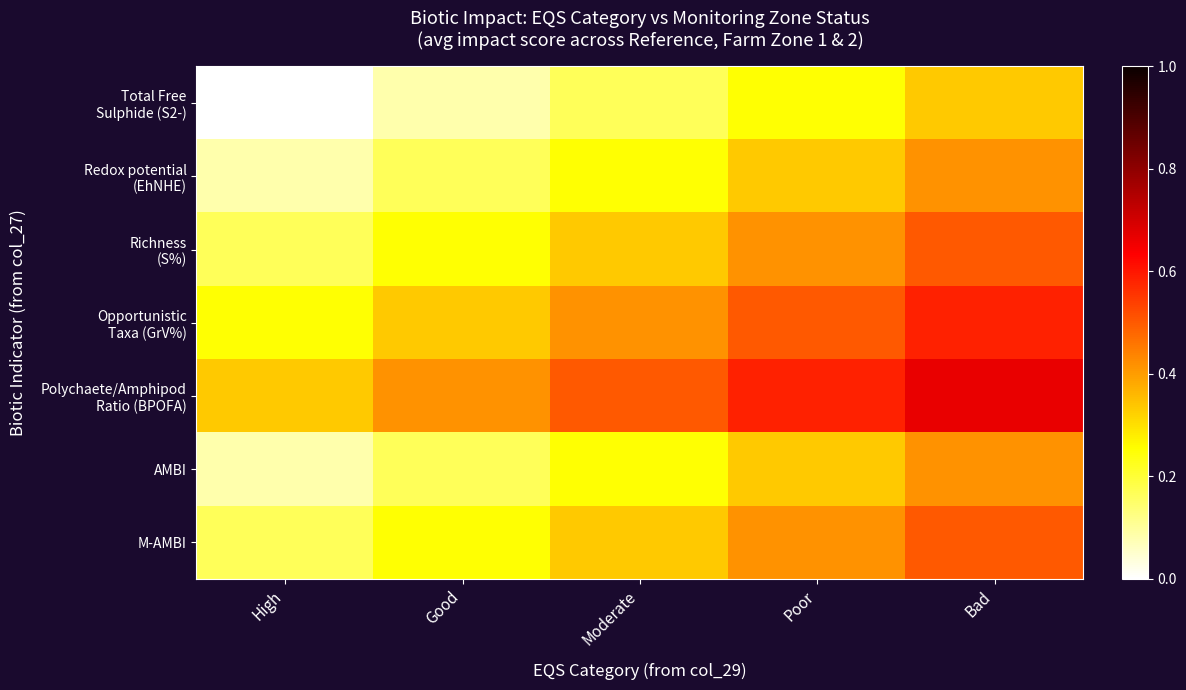

Count the number of data series in this chart.

7